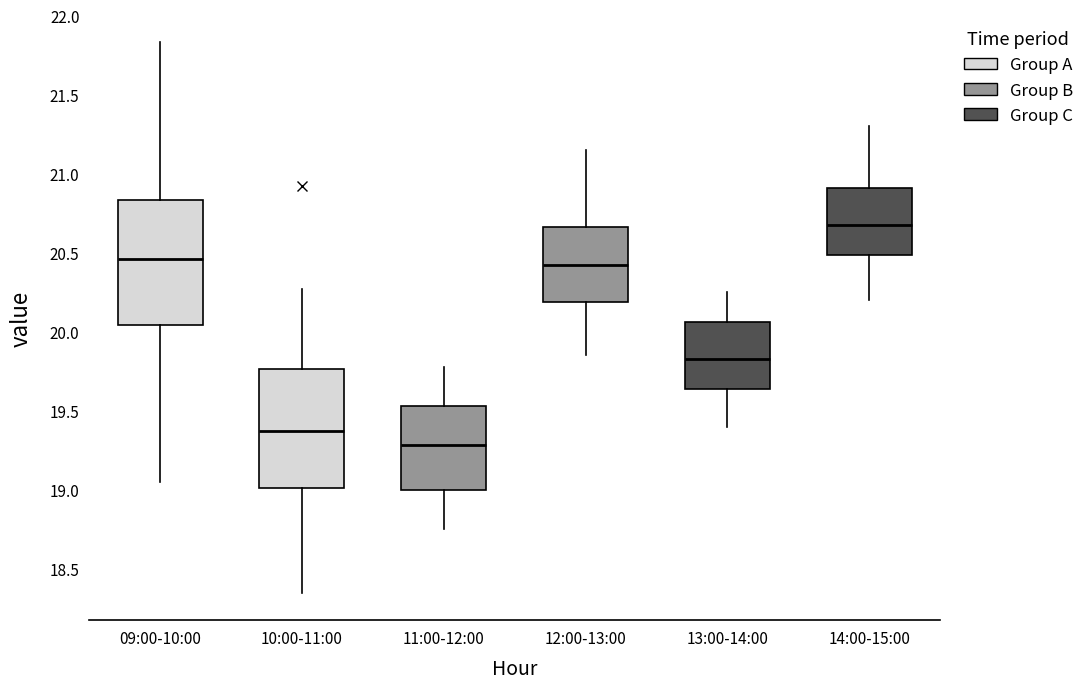

Which box has the highest median line?

14:00-15:00